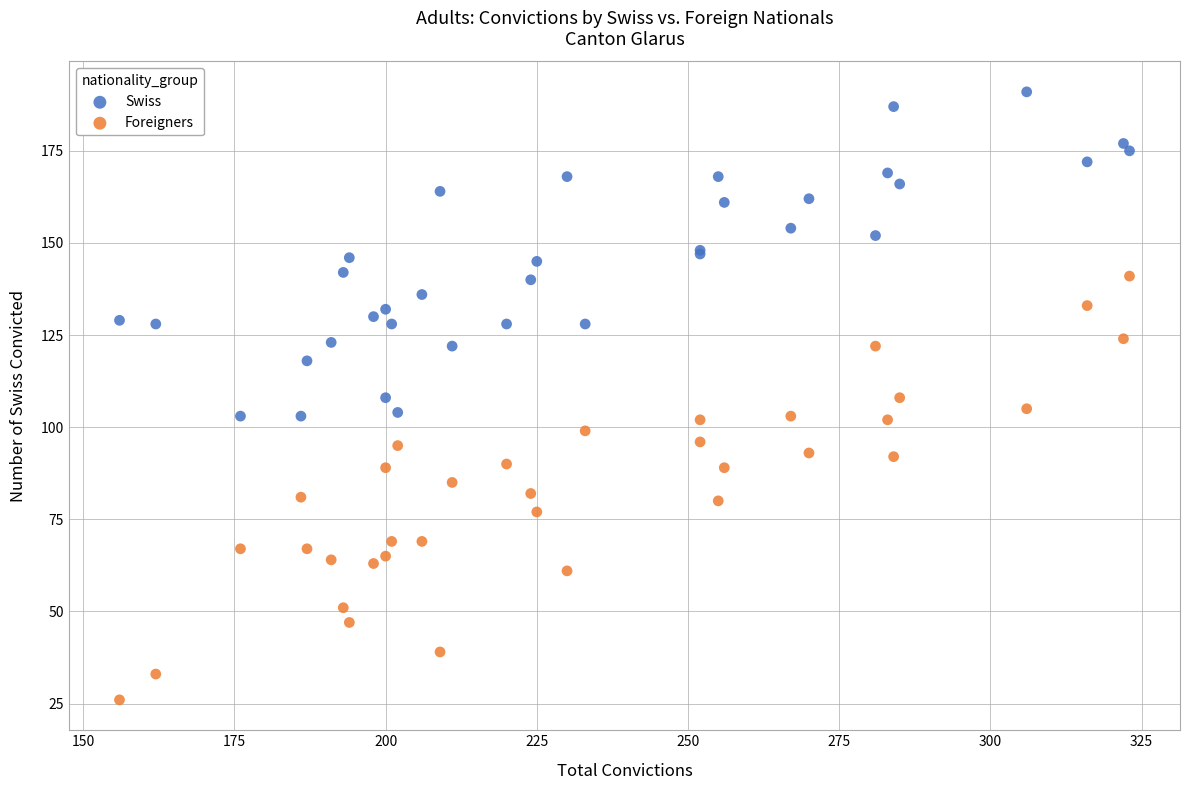

Which series contains the lowest Y value?

Foreigners